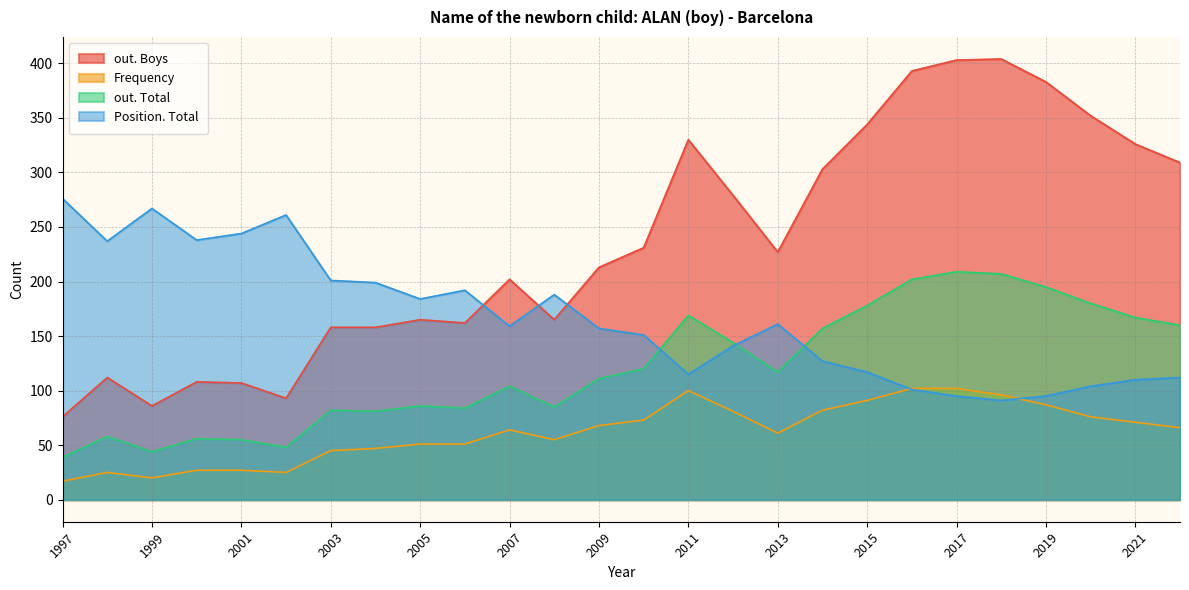

Rank the series by their maximum value, from highest to lowest.

out. Boys, Position. Total, out. Total, Frequency